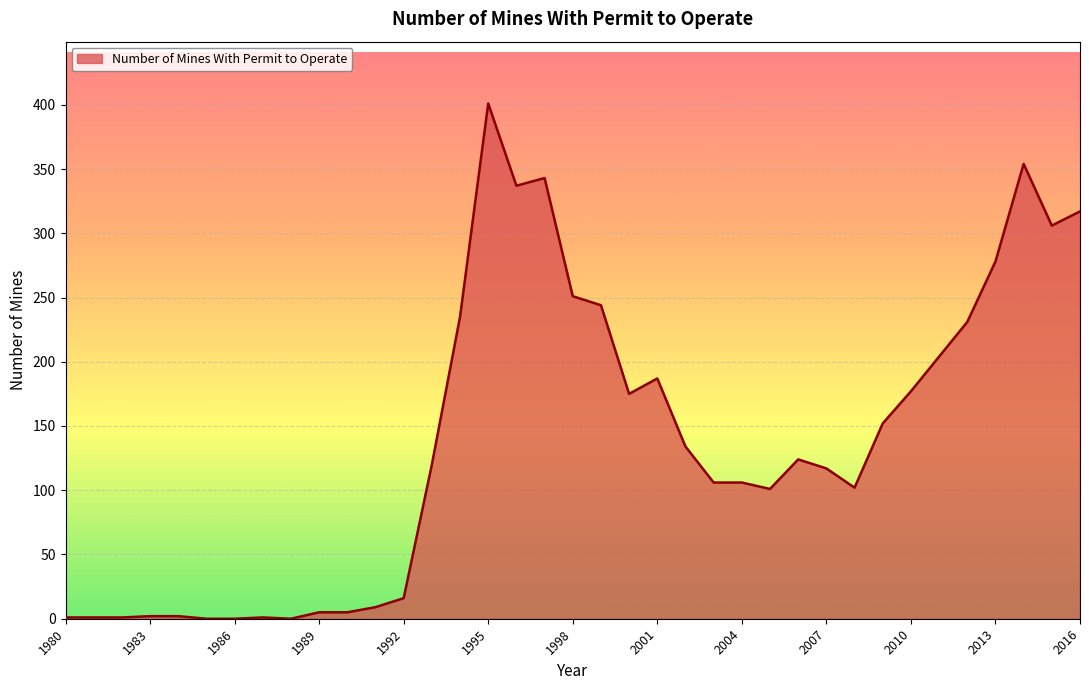

What is the maximum value shown in the chart?

401